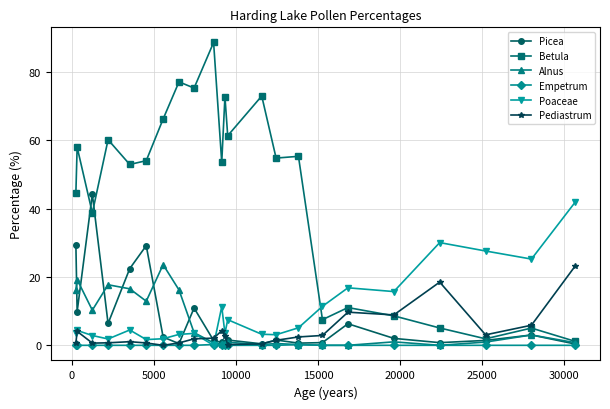

True or false: Betula and Empetrum intersect in this chart.

False